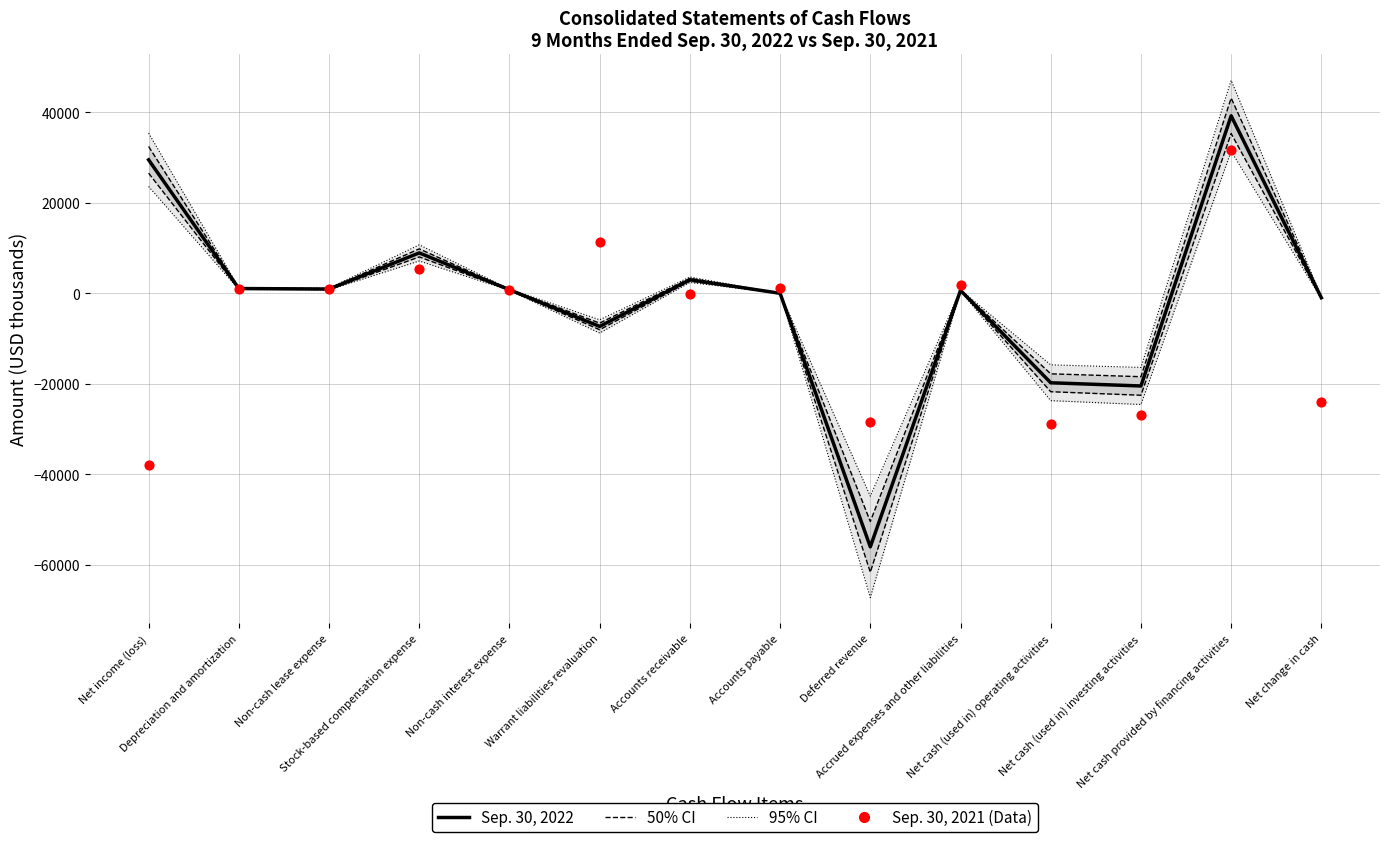

Which series contains the lowest Y value?

Sep. 30, 2022 (median)